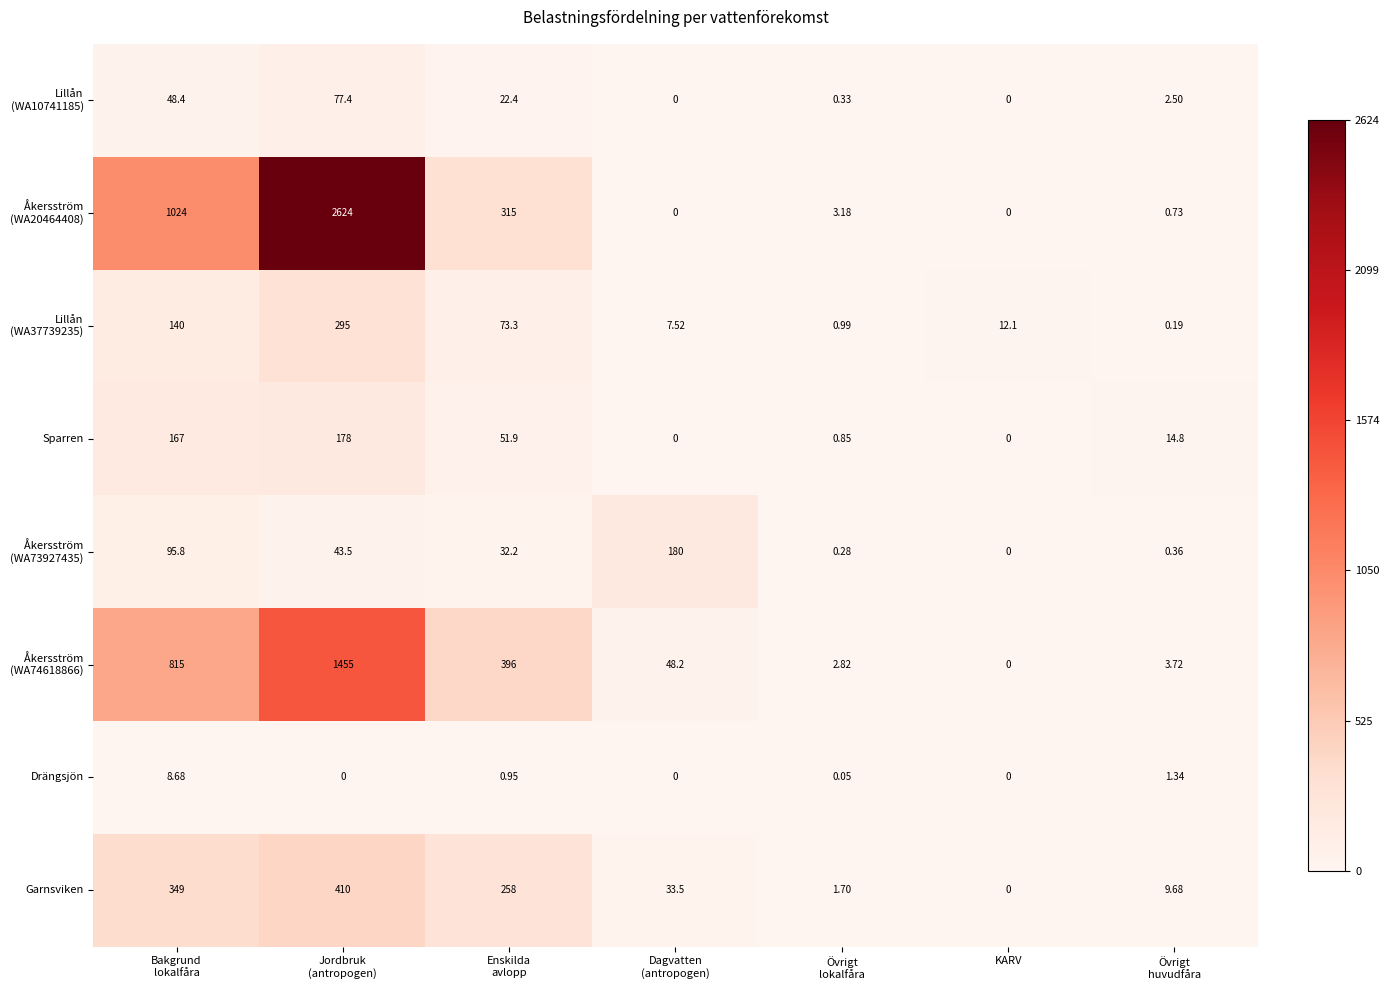

How many categories are shown in the chart?

7